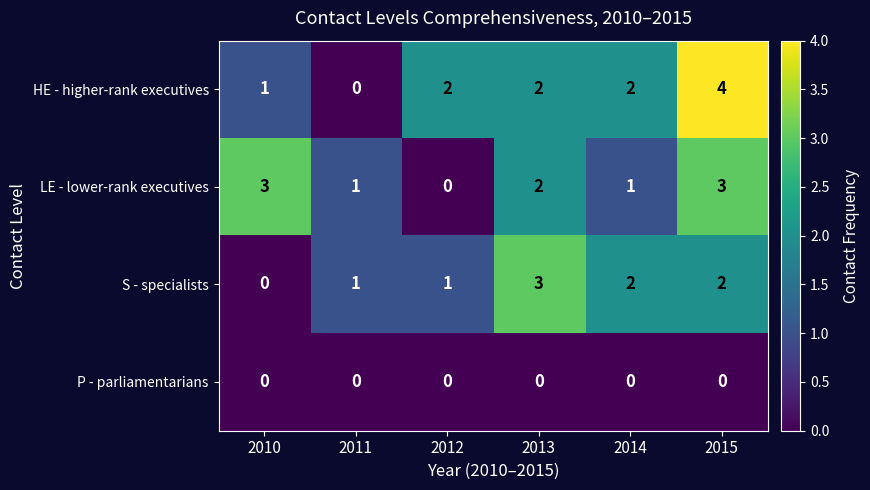

The HE - higher-rank executives series shows 3 at 2014. True or false?

False